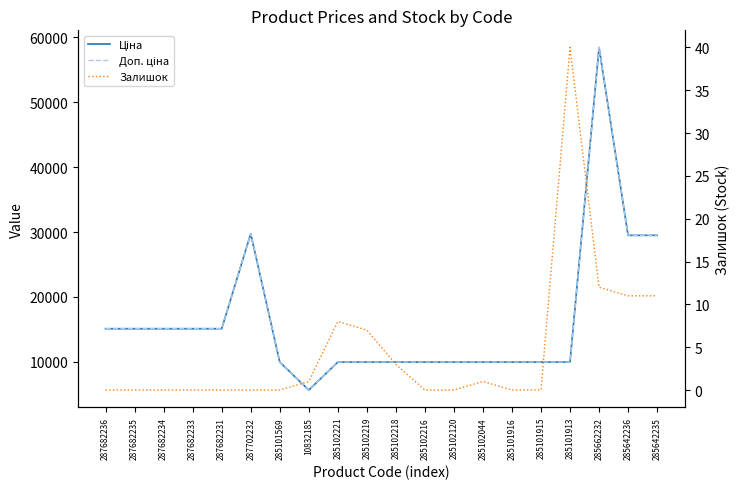

What are all the series names shown in the legend?

Ціна, Доп. ціна, Залишок